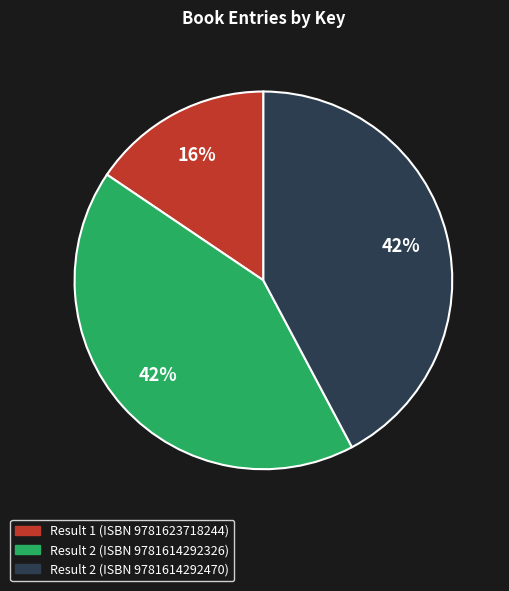

Count the number of slices in the pie.

3